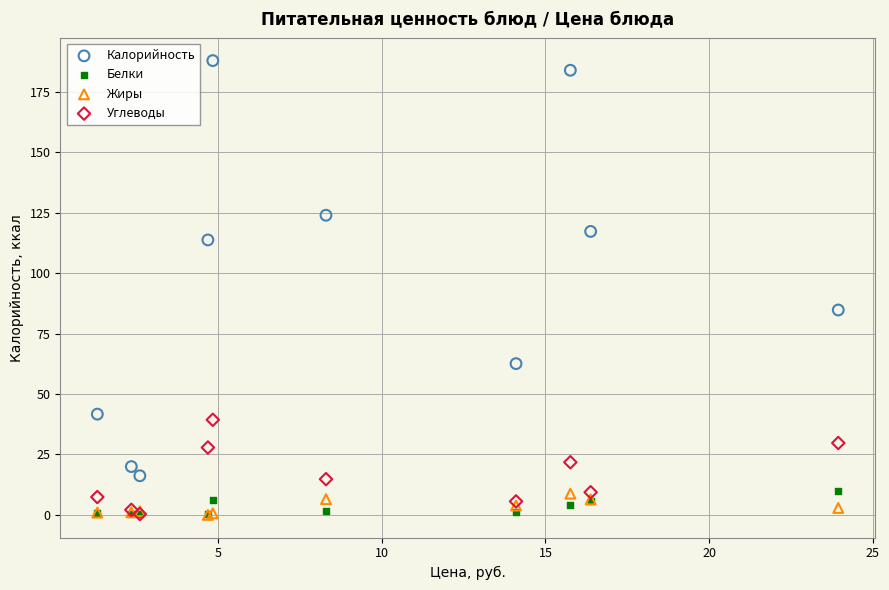

In the Калорийность series, what Y value is closest to 102?

113.8